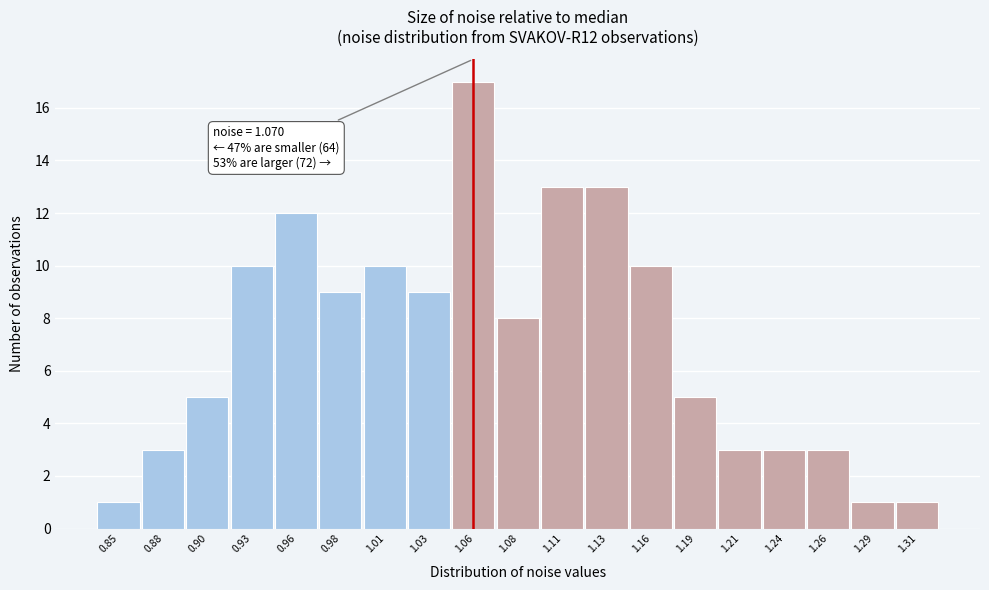

Reading left to right, extract all data points from this chart.

1	3	5	10	12	9	10	9	17	8	13	13	10	5	3	3	3	1	1